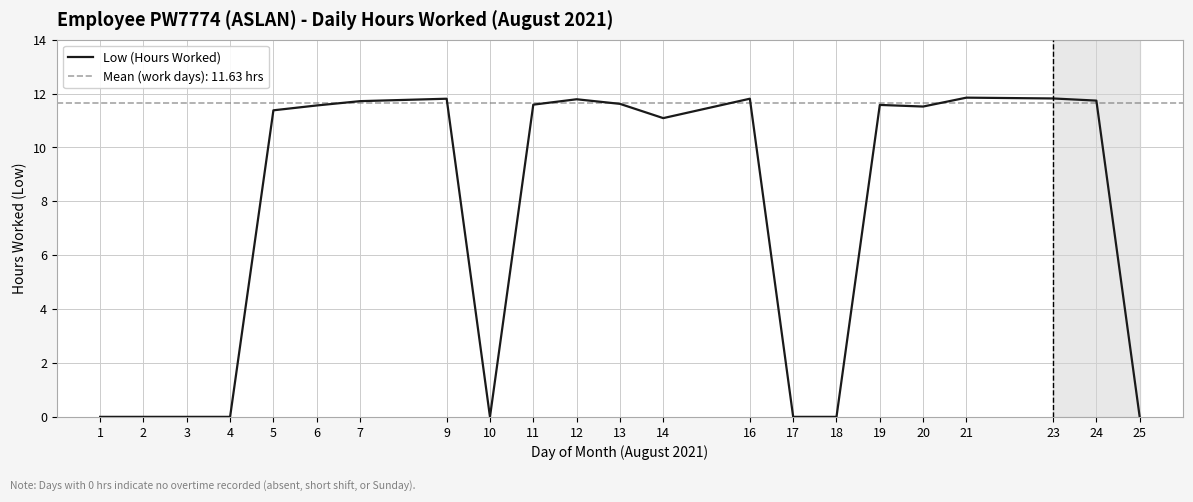

What is the sum of all values?

162.9